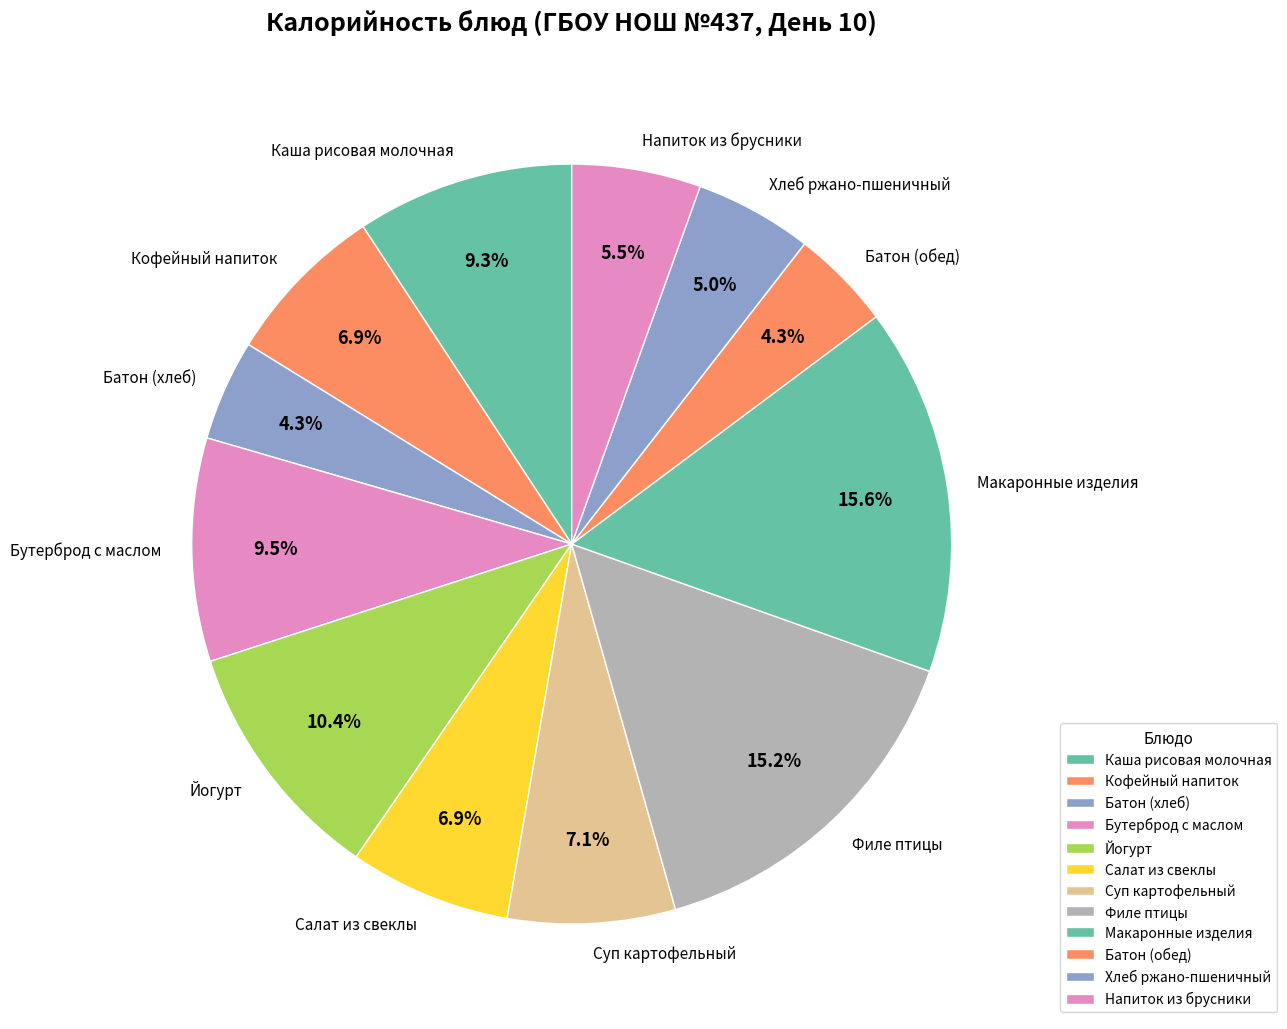

Does Напиток из брусники account for over 50% of the chart?

No